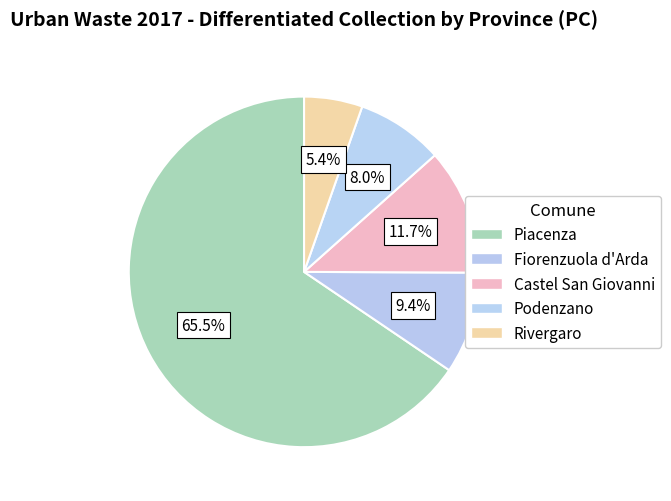

What portion of the pie excludes Podenzano?

92.0%